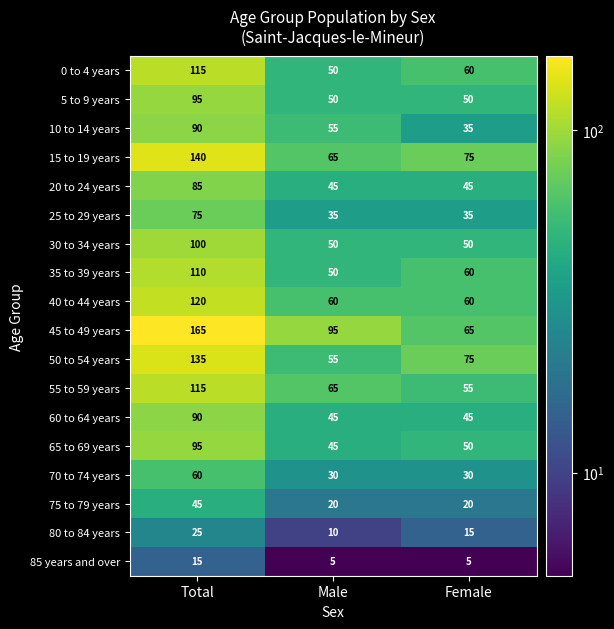

What is the minimum value for 70 to 74 years?

30